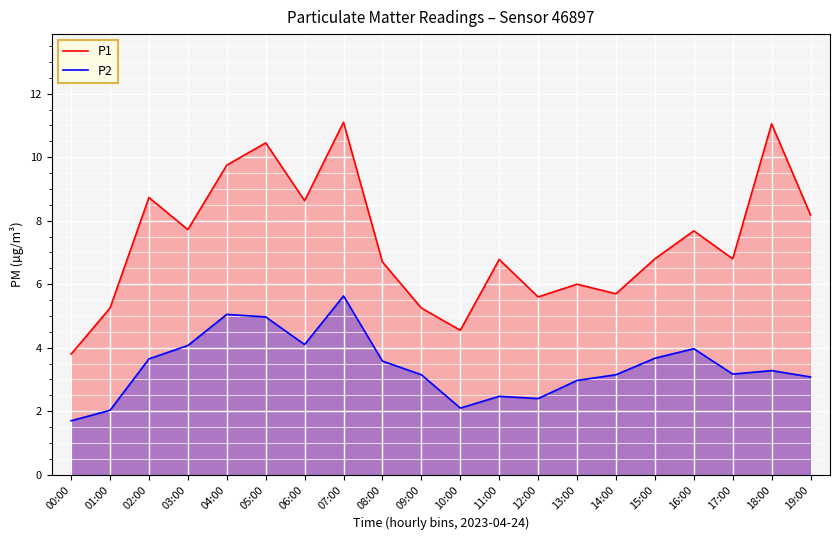

What is the sum of all P1 values?

146.5